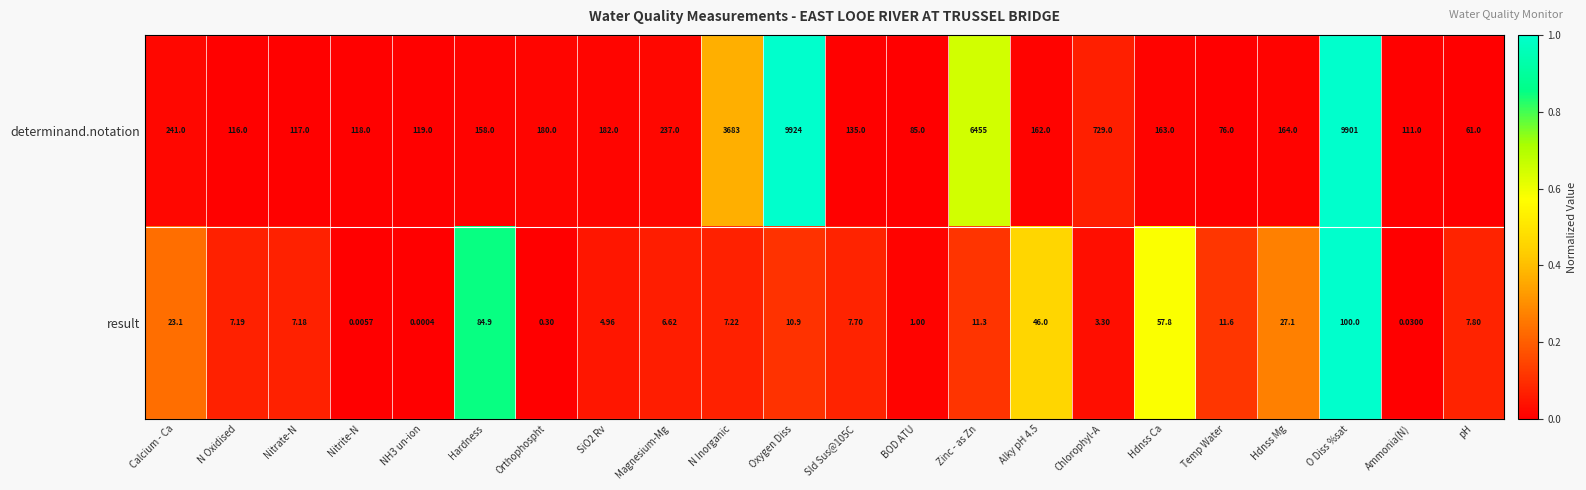

At Chlorophyl-A, list the series in order from smallest to largest.

result, determinand.notation